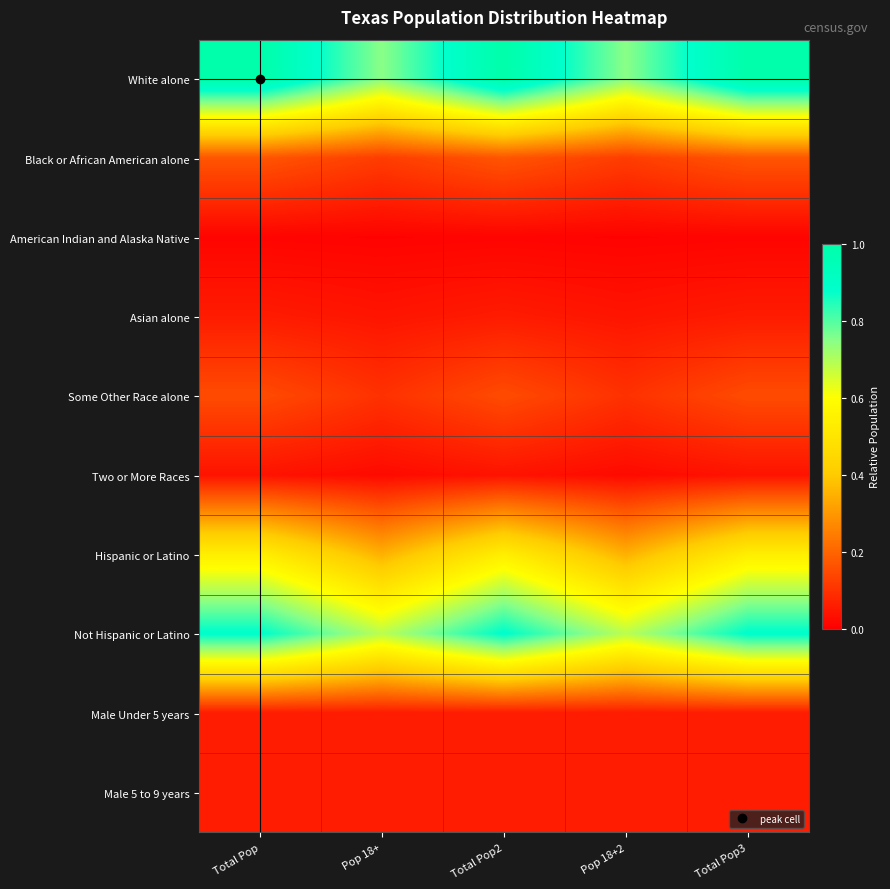

At which category is the sum across all series the highest?

Total Pop